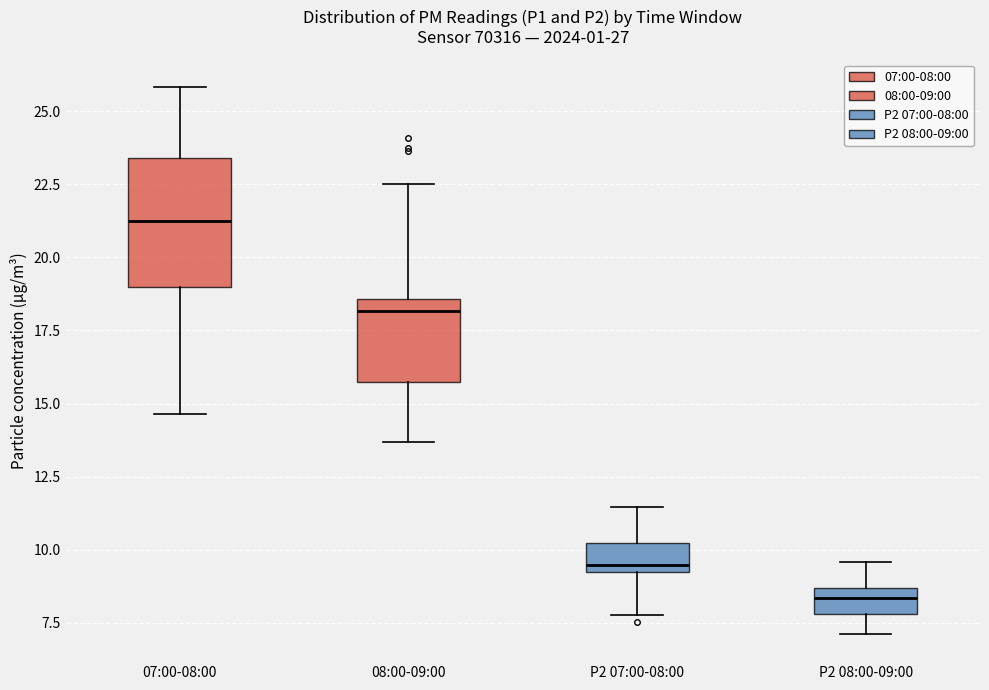

Which box's median line is the lowest?

P2 08:00-09:00